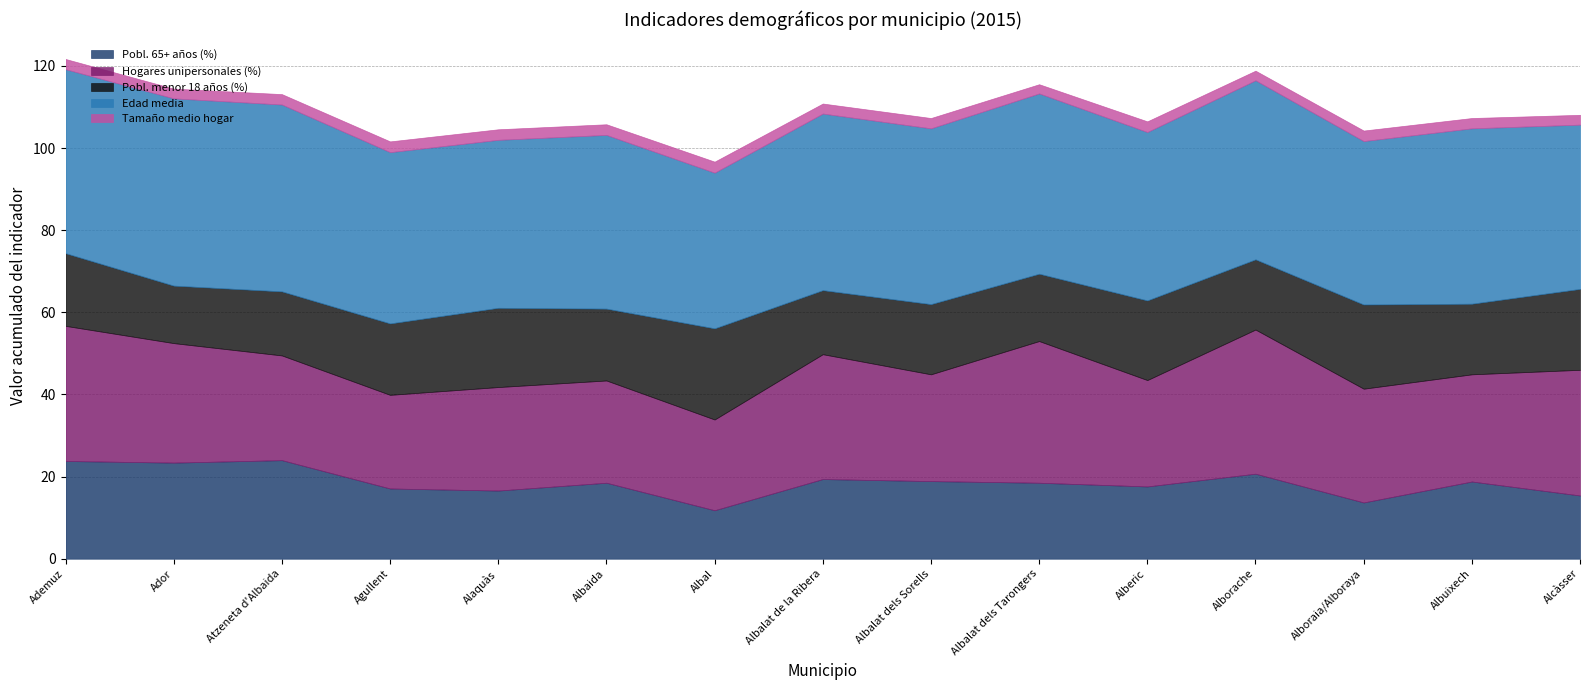

What is the total value across all series at Alboraia/Alboraya?

104.3